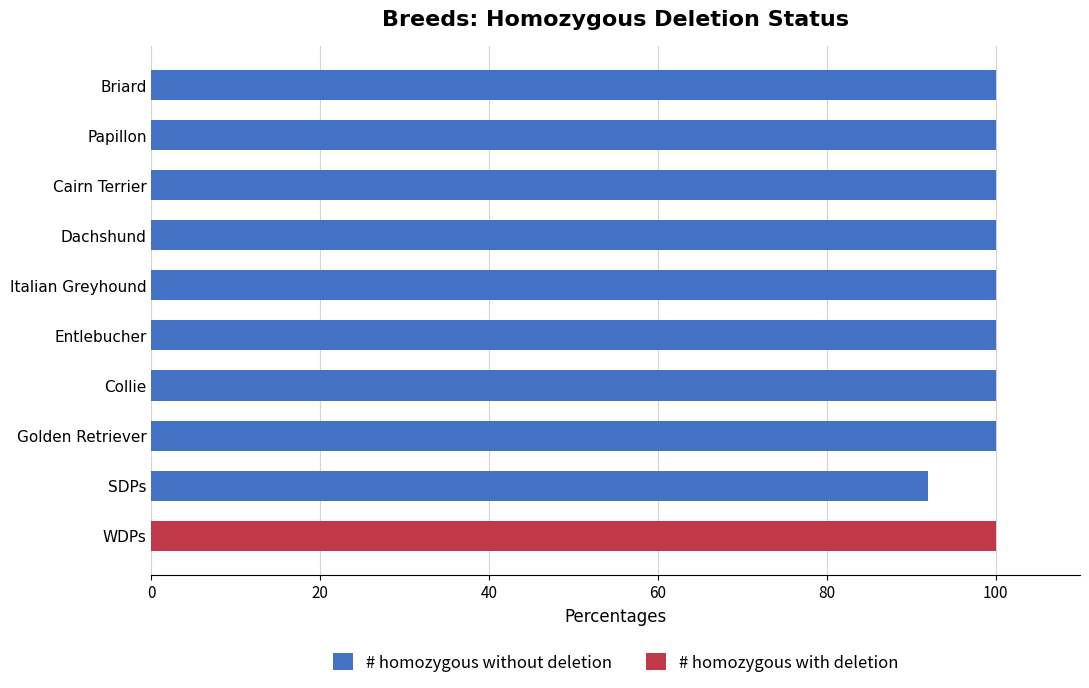

What is the maximum value for # homozygous without deletion?

100